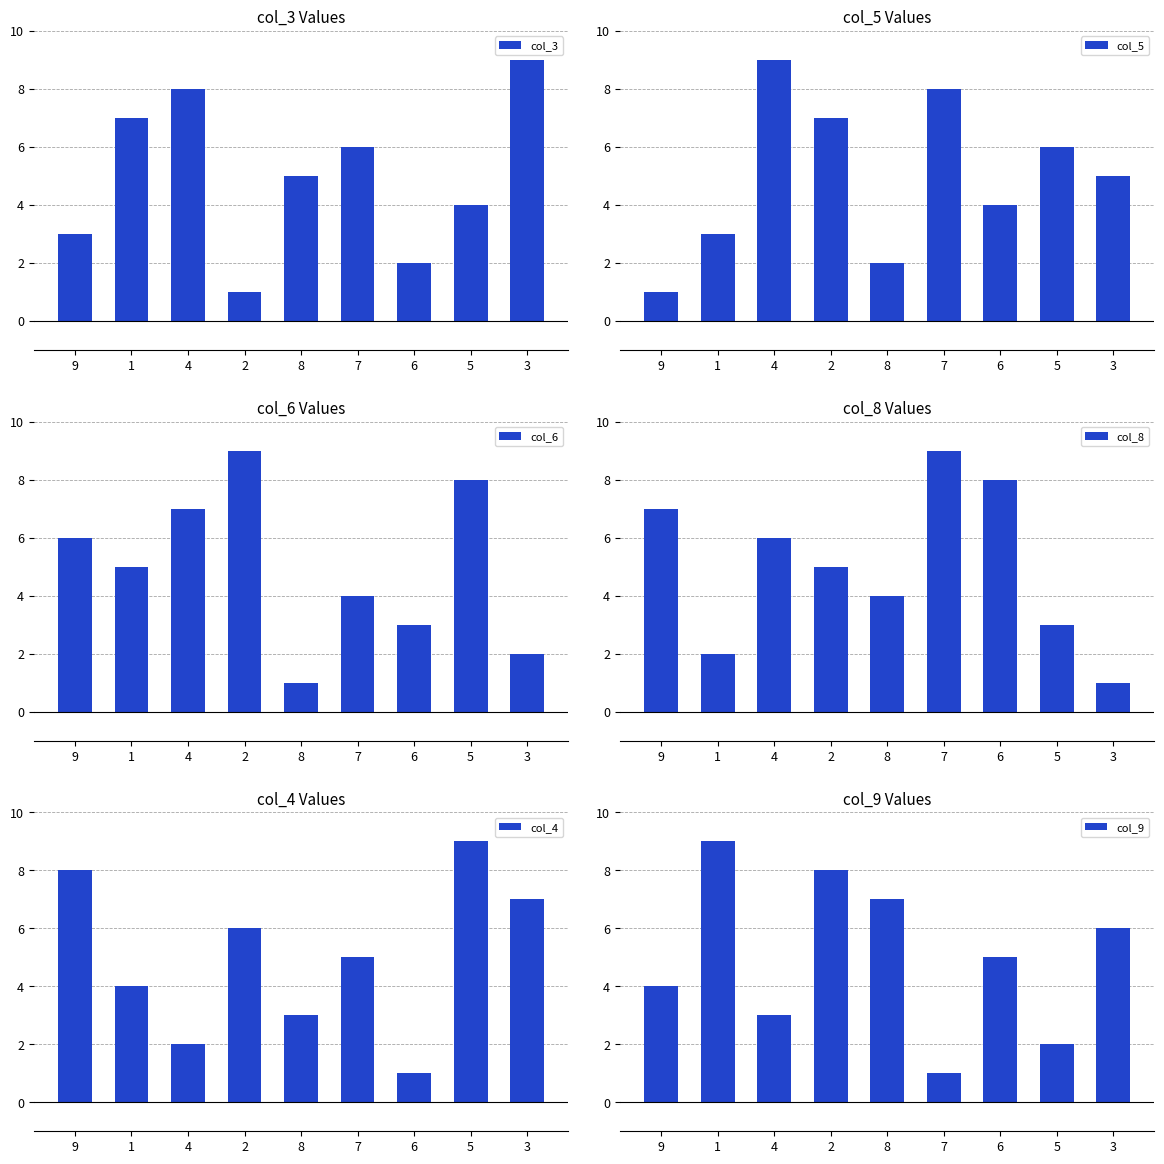

What is the value of the col_9 bar at the 4th from the left?

8